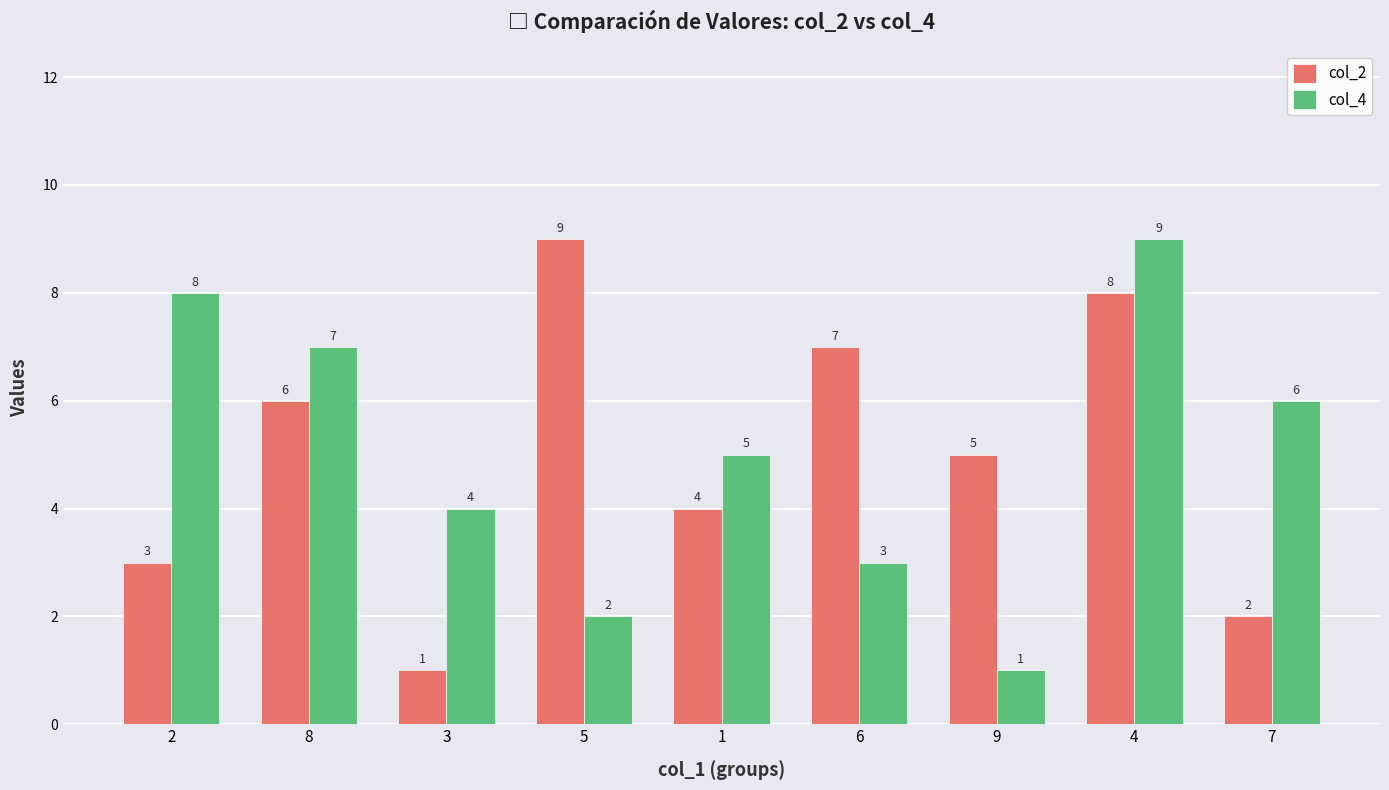

Where is col_4 nearest to the value 5?

1